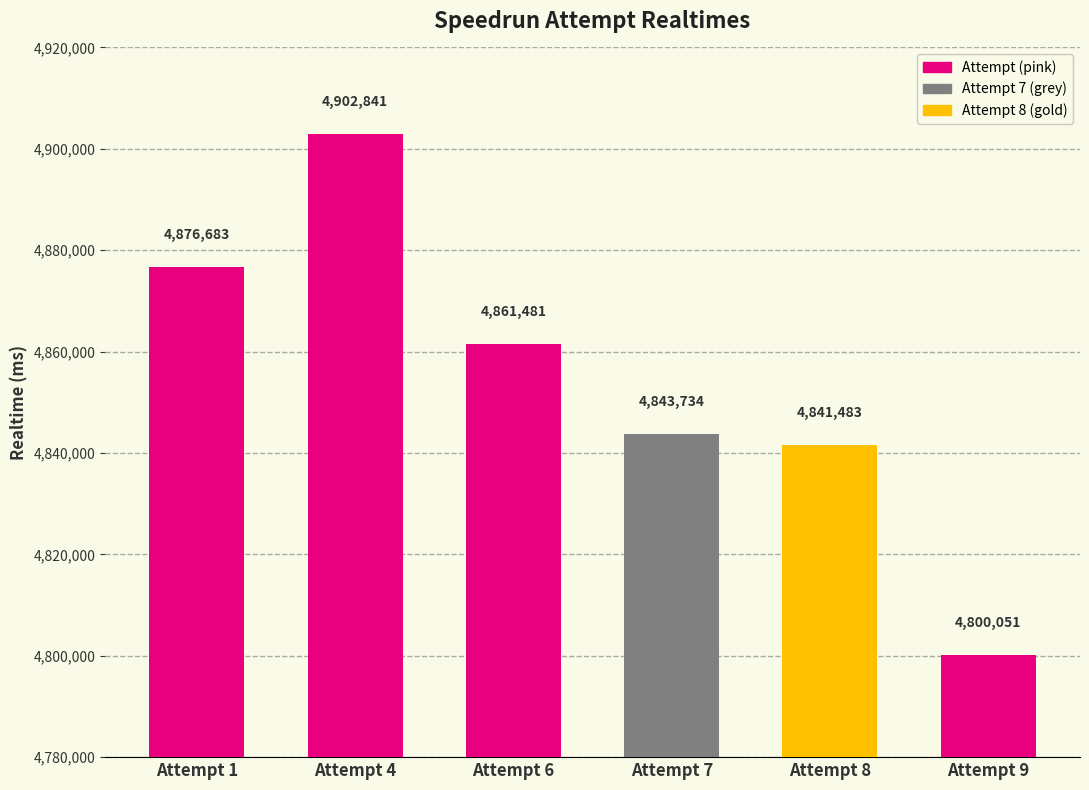

Rank the categories by value from lowest to highest.

Attempt 9, Attempt 8, Attempt 7, Attempt 6, Attempt 1, Attempt 4